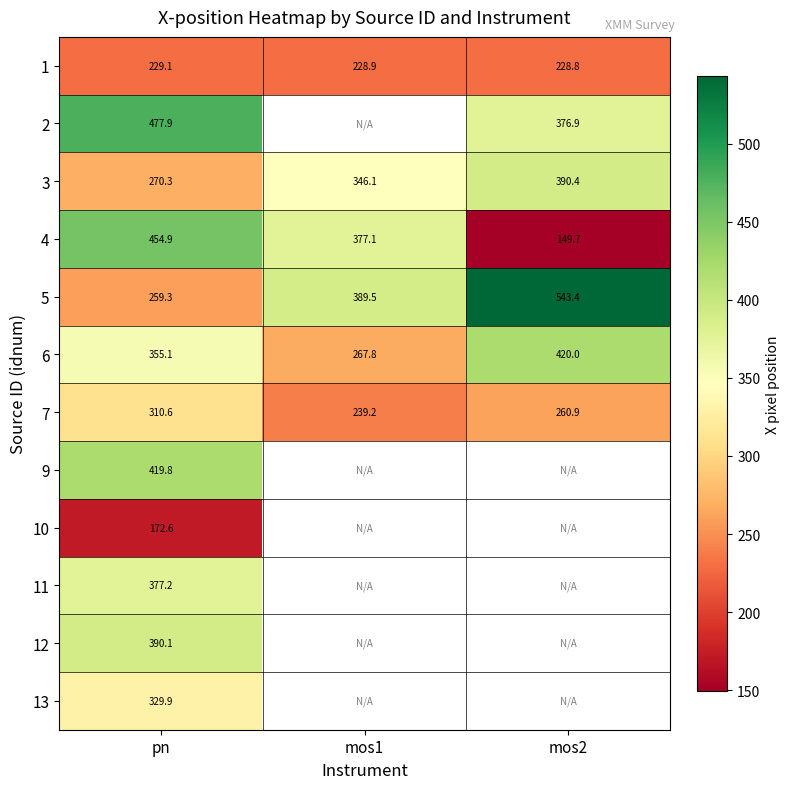

At which label does 3 reach its minimum?

pn